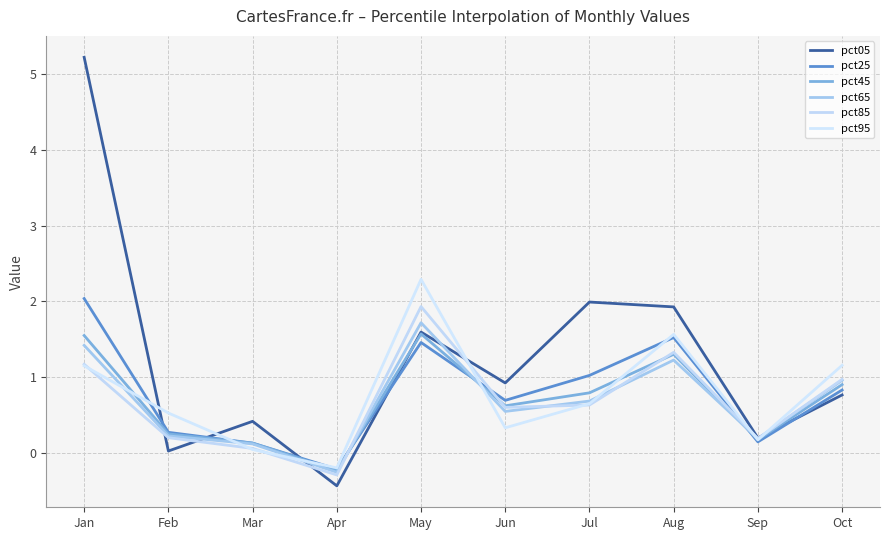

Rank the series at May from lowest to highest value.

pct25, pct45, pct05, pct65, pct85, pct95